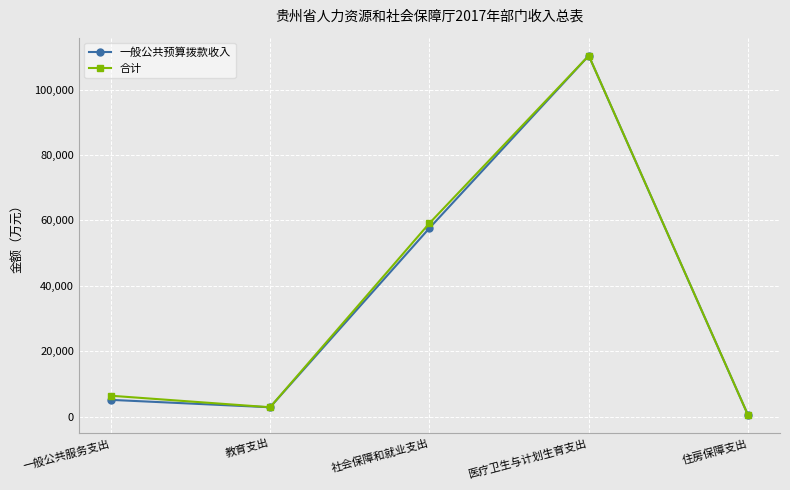

How many data points in 合计 are above 6397?

3